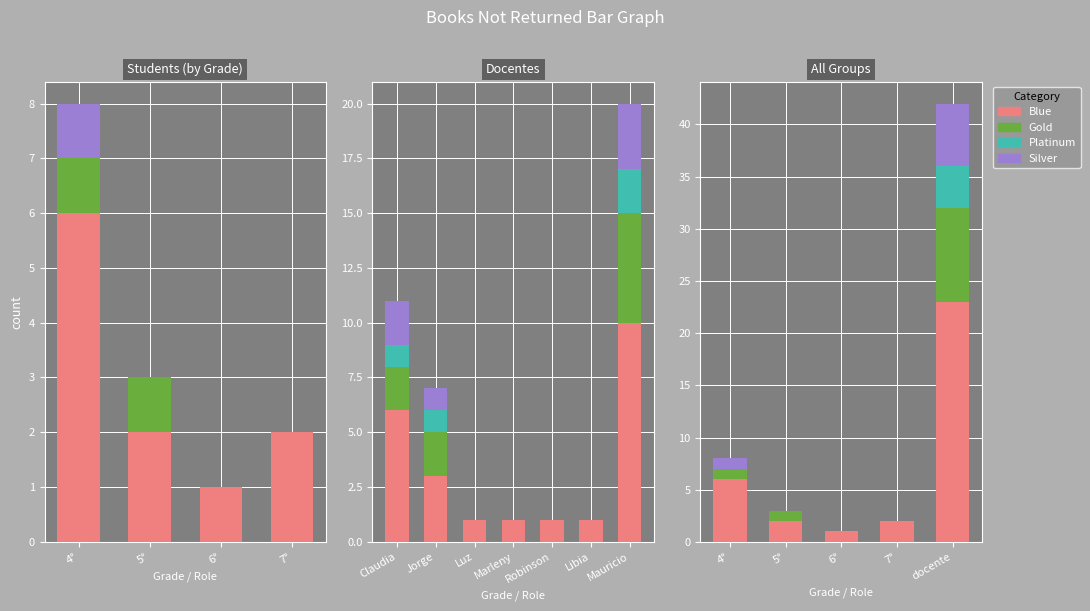

Reading left to right, what are all the values shown in this chart?

Blue: 6	2	1	2	23
Gold: 1	1	0	0	9
Platinum: 0	0	0	0	4
Silver: 1	0	0	0	6